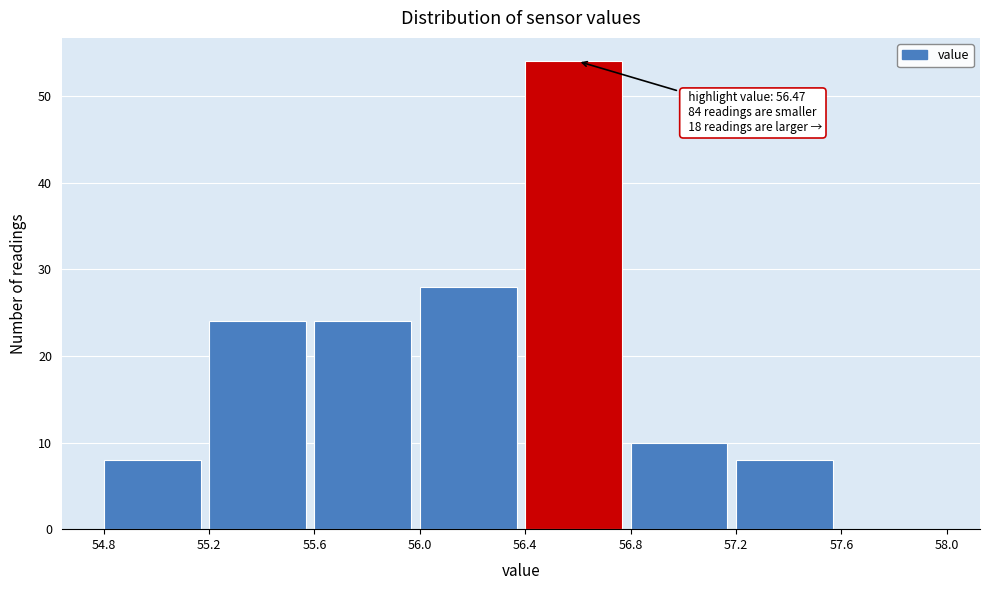

Over which range of the x-axis is the bar tallest?

56.4 to 56.8